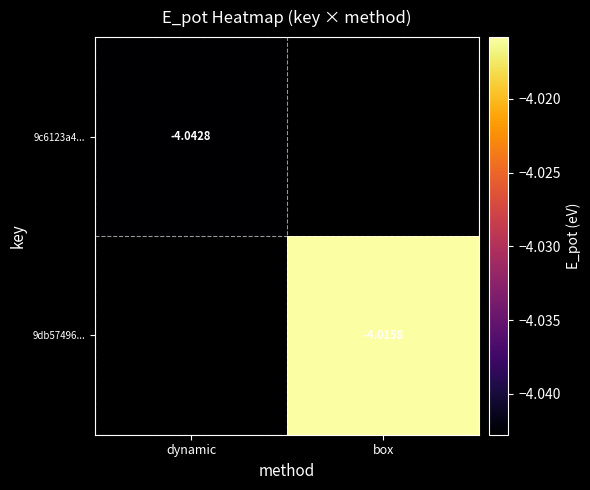

What value does the 9db57496... series have at box?

-4.0